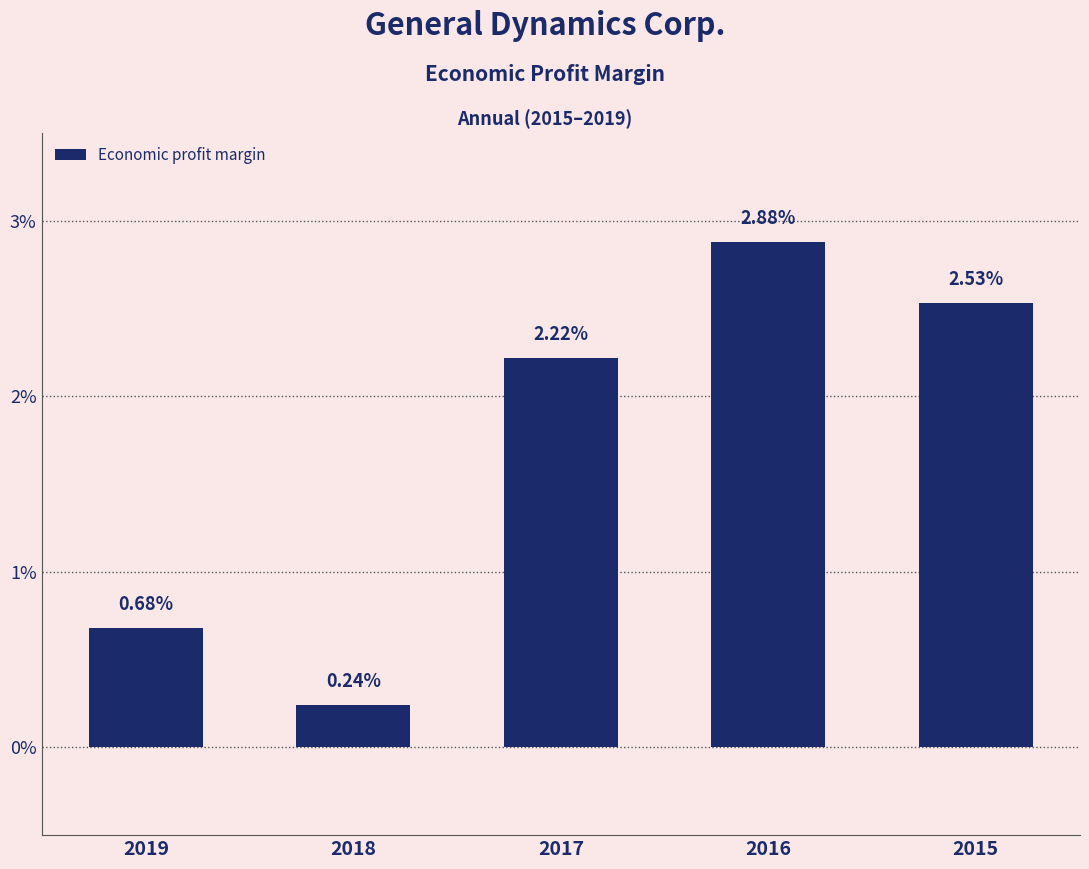

List the labels in order of value, smallest first.

2018, 2019, 2017, 2015, 2016